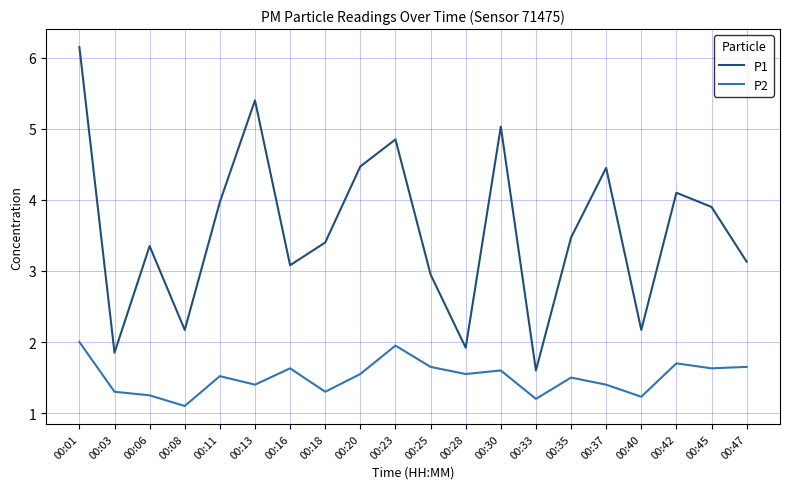

What value does the P2 series have at 00:30?

1.6